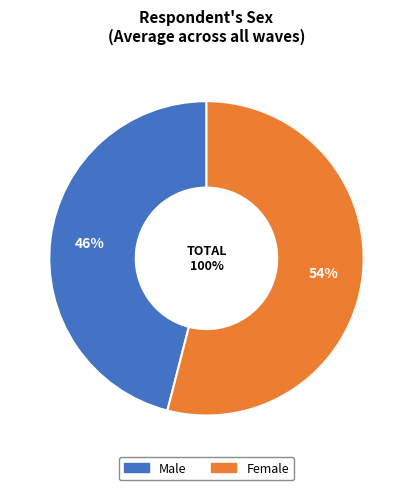

What percentage is the Male slice, to the nearest percent?

46%